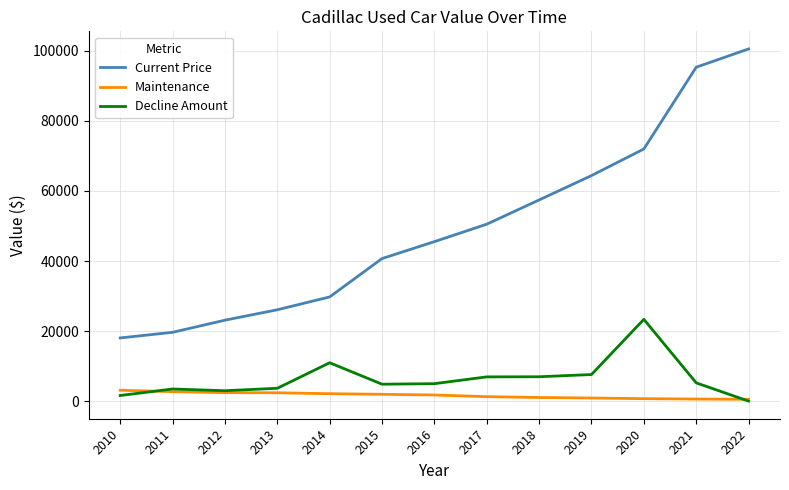

True or false: Decline Amount and Current Price intersect in this chart.

False